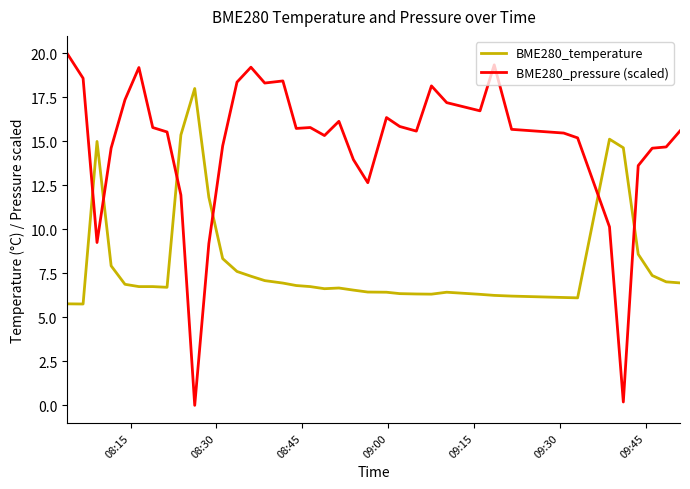

True or false: BME280_pressure (scaled) and BME280_temperature cross at least once.

True